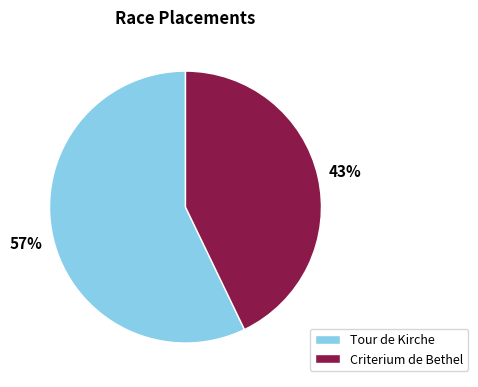

To the nearest percent, what portion does Criterium de Bethel represent?

43%